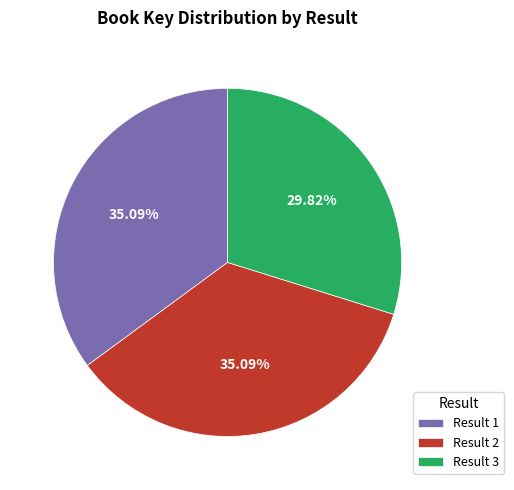

Between Result 1 and Result 3, which is larger?

Result 1